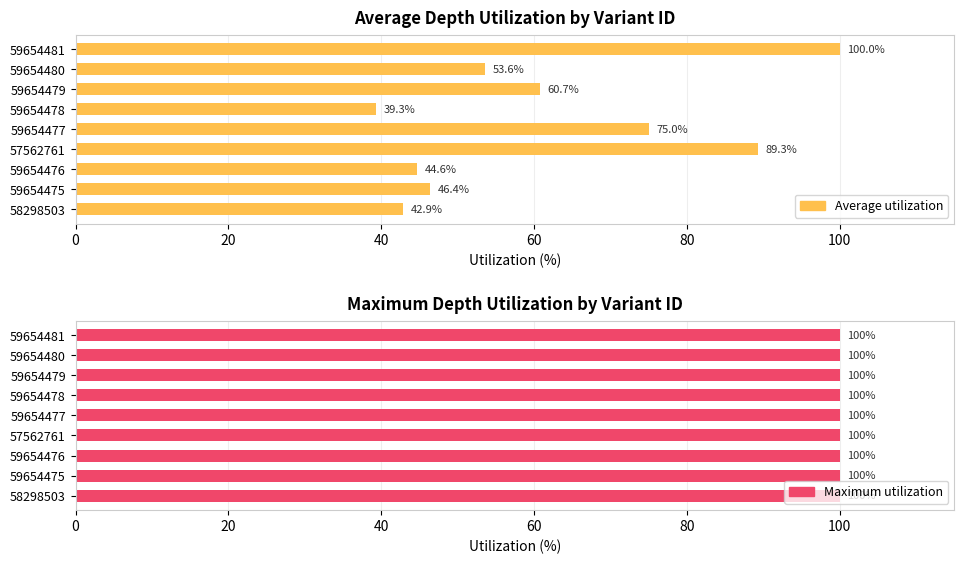

How many bars are there in each group?

2